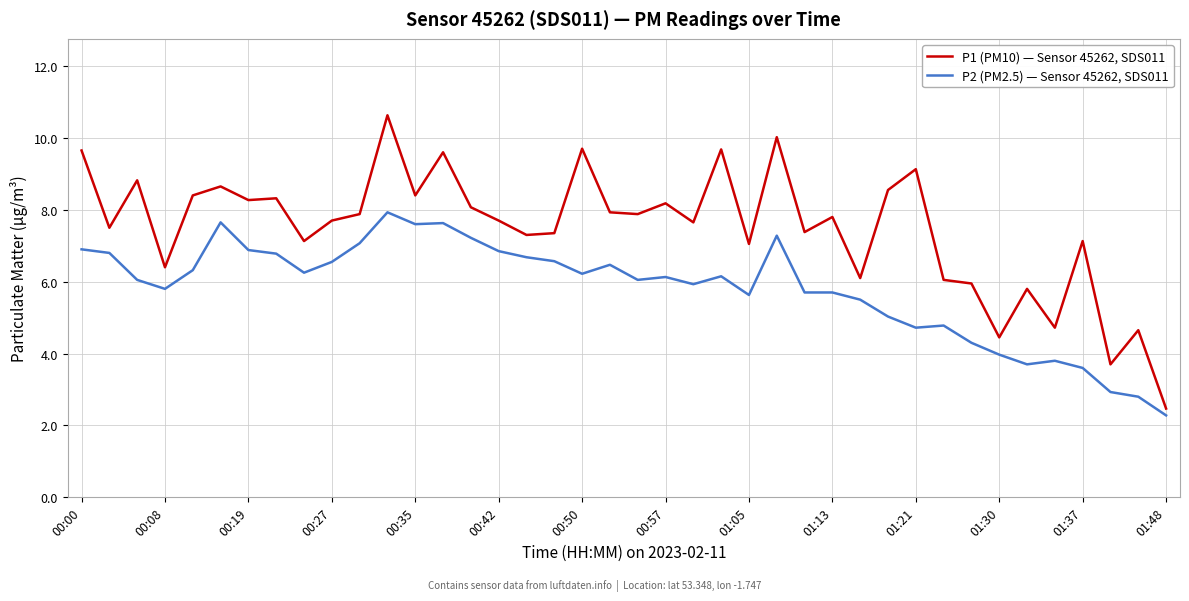

Which series has the widest spread of values?

P1 (PM10) — Sensor 45262, SDS011